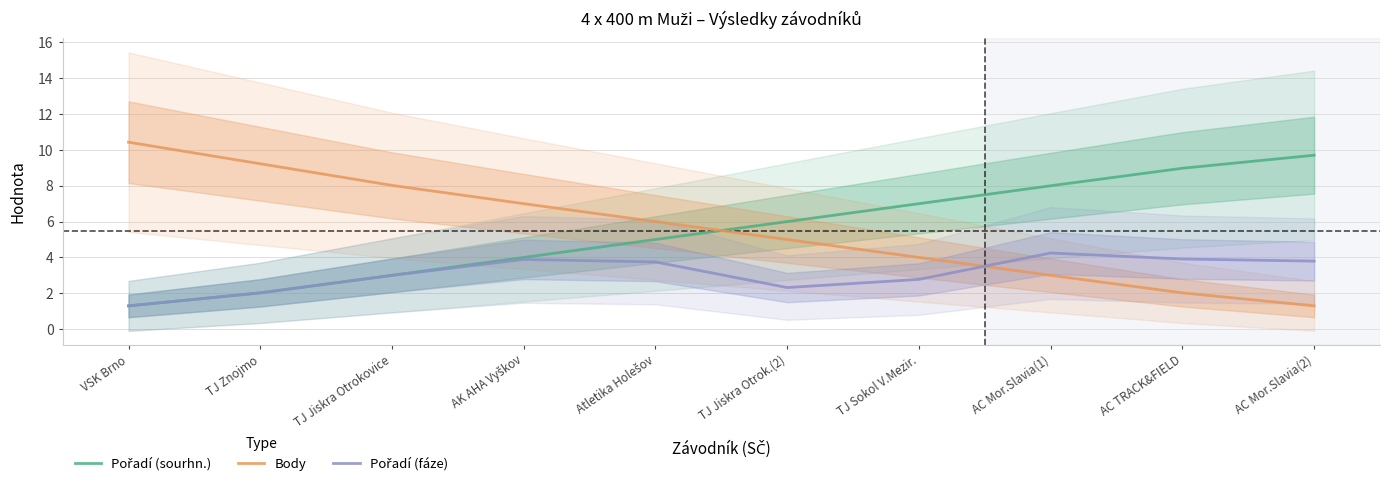

What is the average value of the Pořadí (sourhn.) series?

5.5